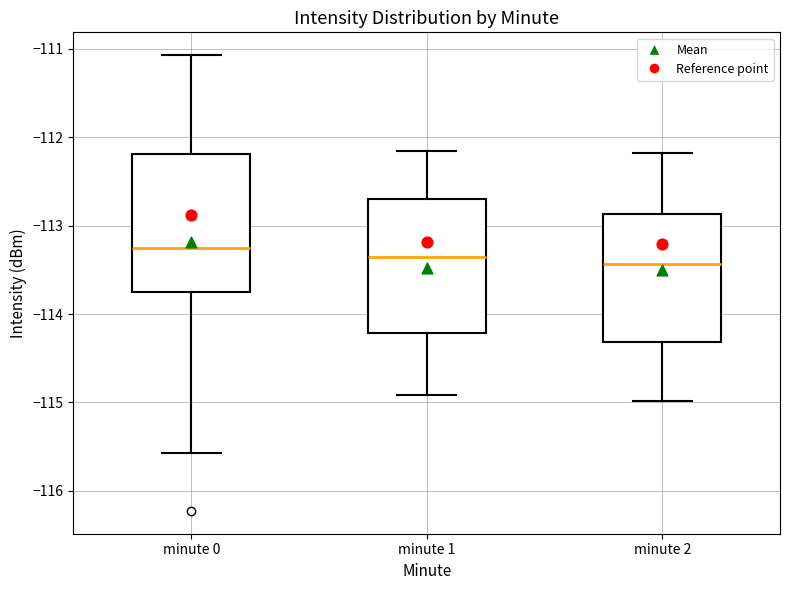

Reading left to right, transcribe this box plot: for each box, give where its median line is, the range the box spans, and where its two whiskers end, as read against the y-axis. The values are not printed on the chart, so give them approximately, as read against the axis.

minute 0: median -113.2, box -113.7 to -112.2, whiskers -115.6 to -111.1
minute 1: median -113.4, box -114.2 to -112.7, whiskers -114.9 to -112.2
minute 2: median -113.4, box -114.3 to -112.9, whiskers -115.0 to -112.2